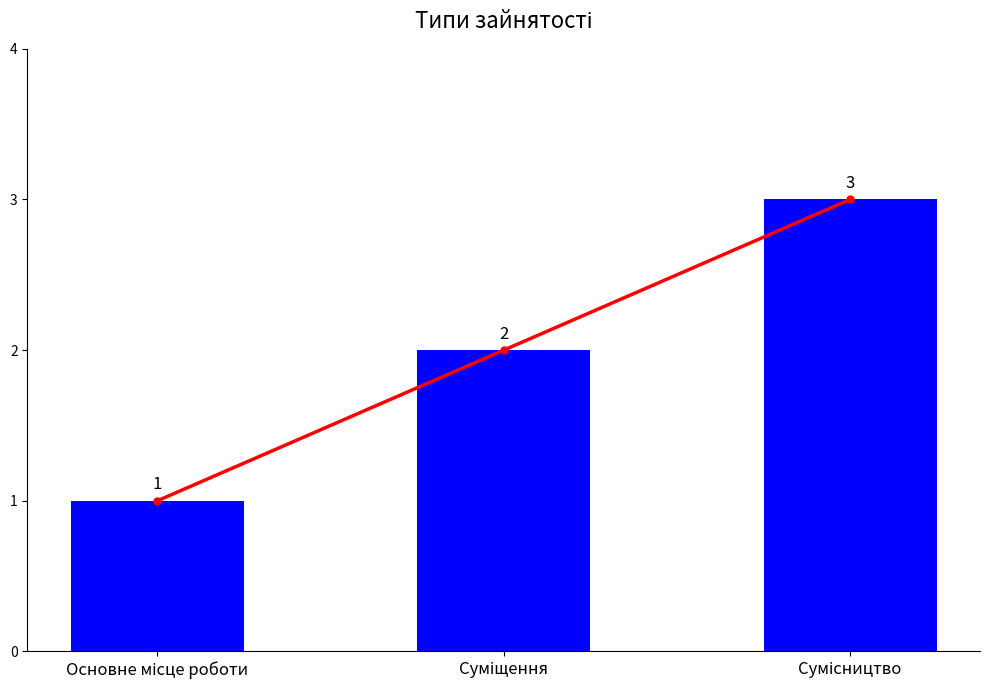

Reading left to right, extract all data points from this chart.

1	2	3